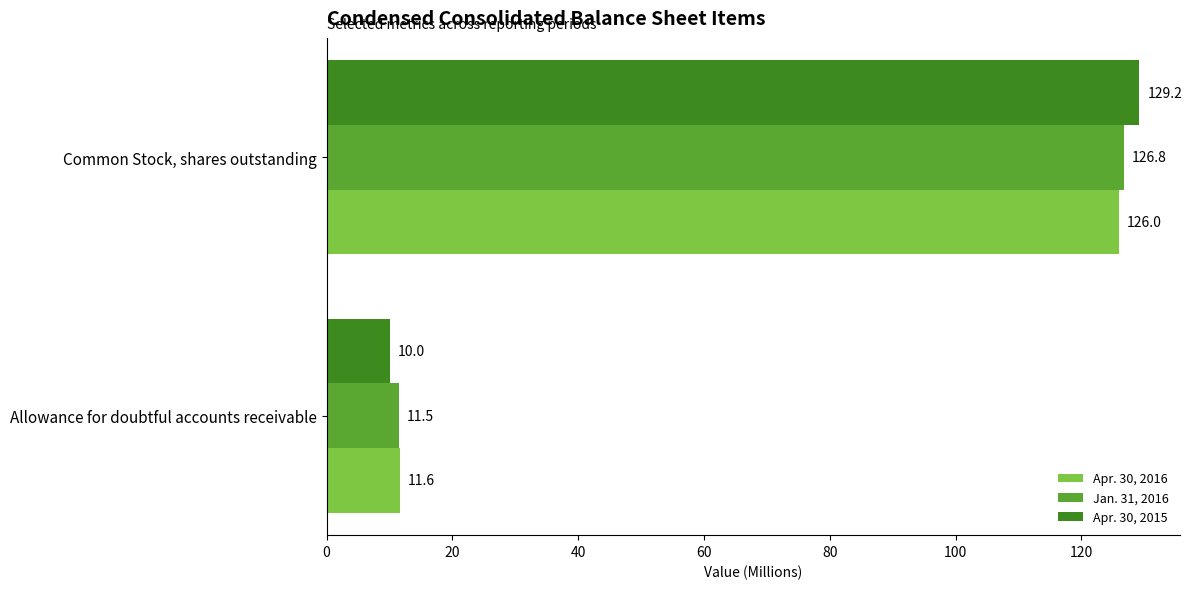

Which series has the largest total across all categories?

Apr. 30, 2015